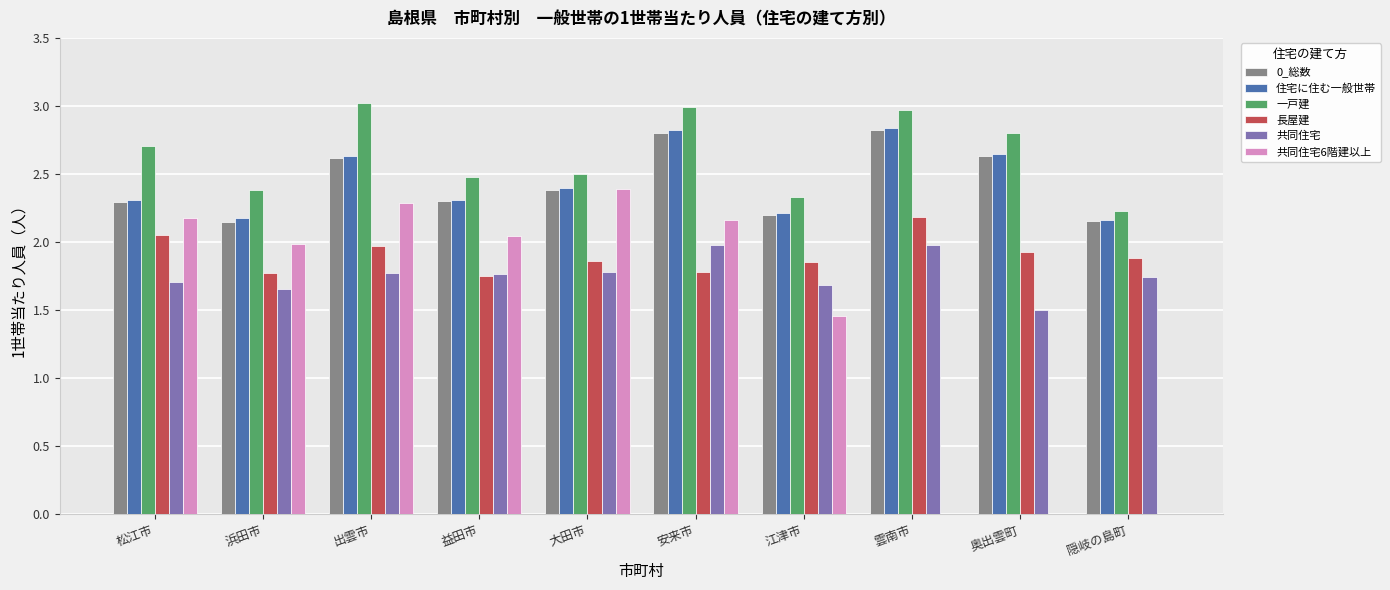

Which series has the largest range (max minus min)?

共同住宅6階建以上